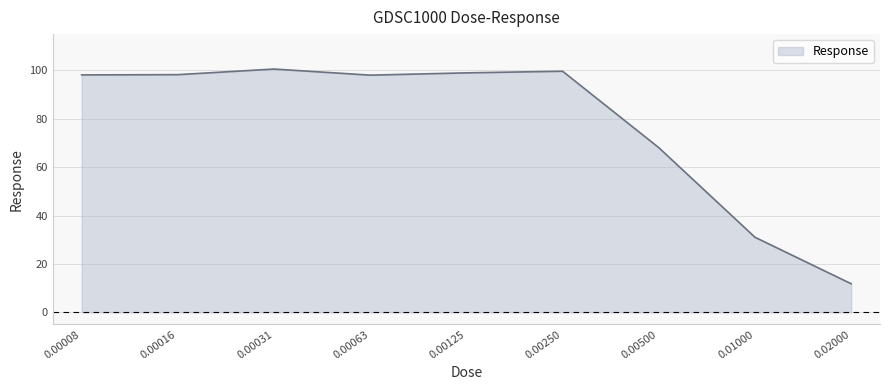

What value does the data have at 0.02000?

11.8